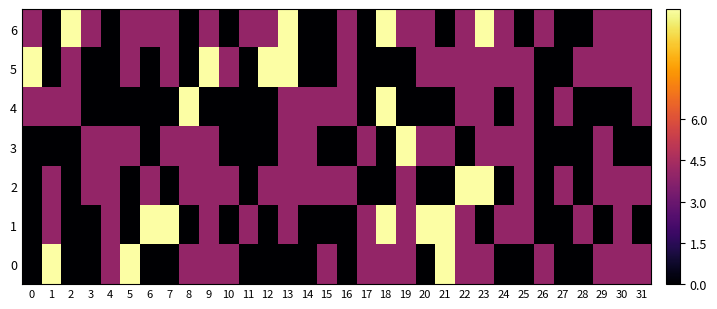

Between 1 and 24, which is larger?

24